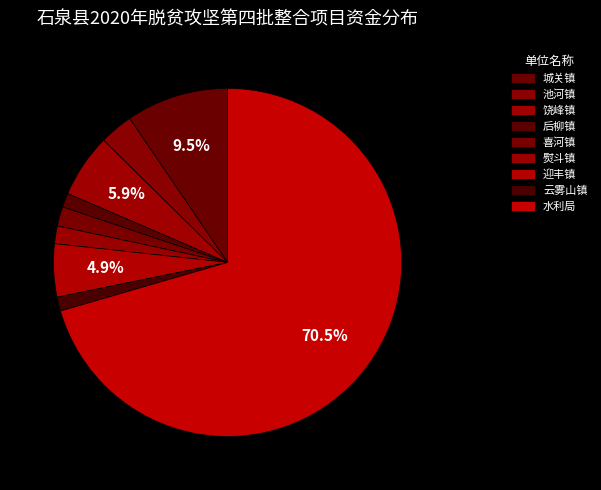

How many slices are in this pie chart?

9